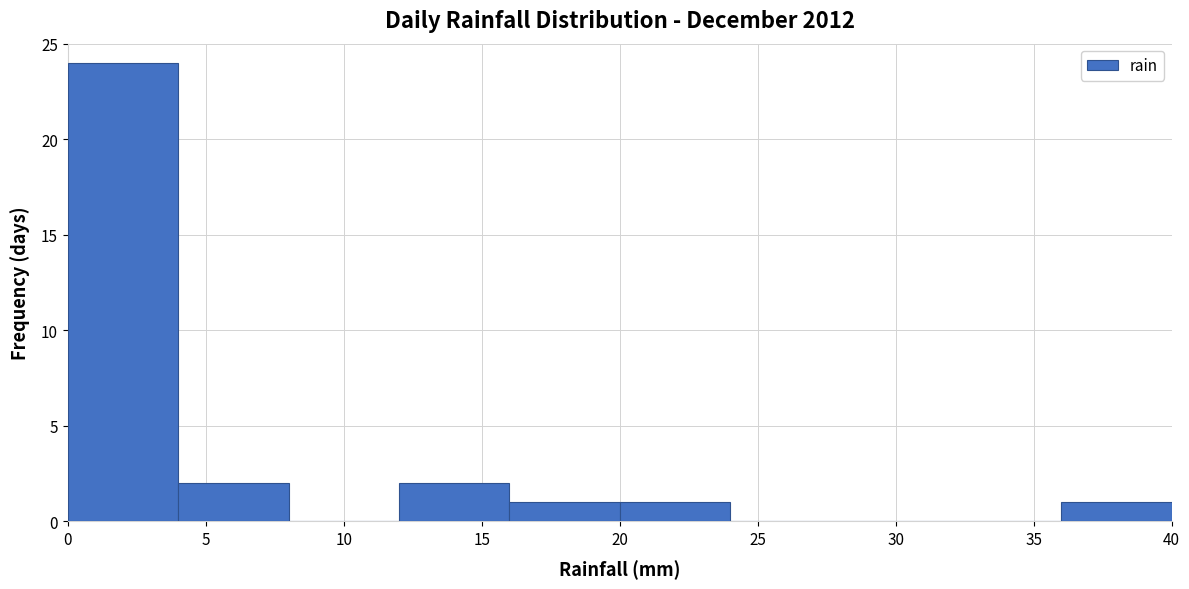

Reading left to right, transcribe this chart: for each bar, give the range it covers on the x-axis and its height. The values are not printed on the chart, so give them approximately, as read against the axis.

0 to 4: 24
4 to 8: 2
8 to 12: 0
12 to 16: 2
16 to 20: 1
20 to 24: 1
24 to 28: 0
28 to 32: 0
32 to 36: 0
36 to 40: 1